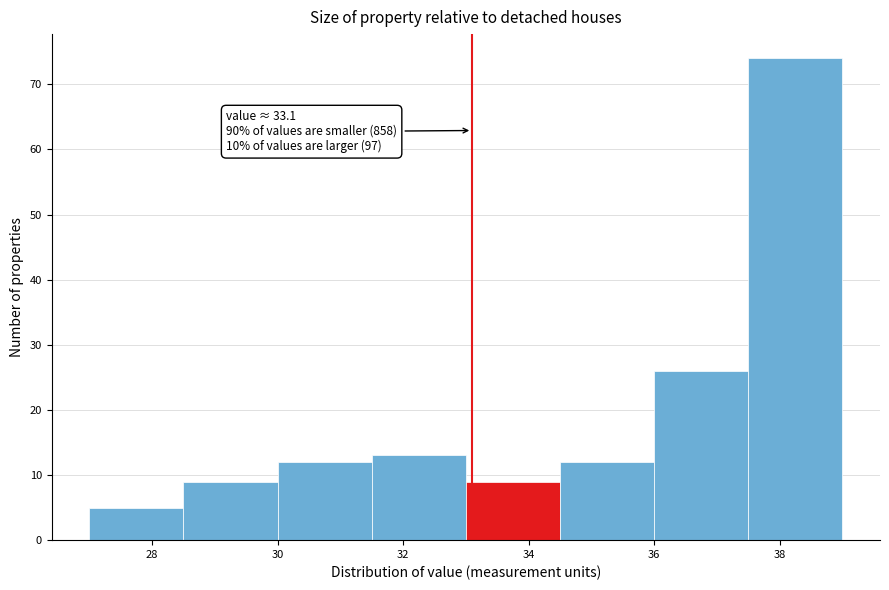

Which range on the x-axis has the tallest bar?

37.5 to 39.0